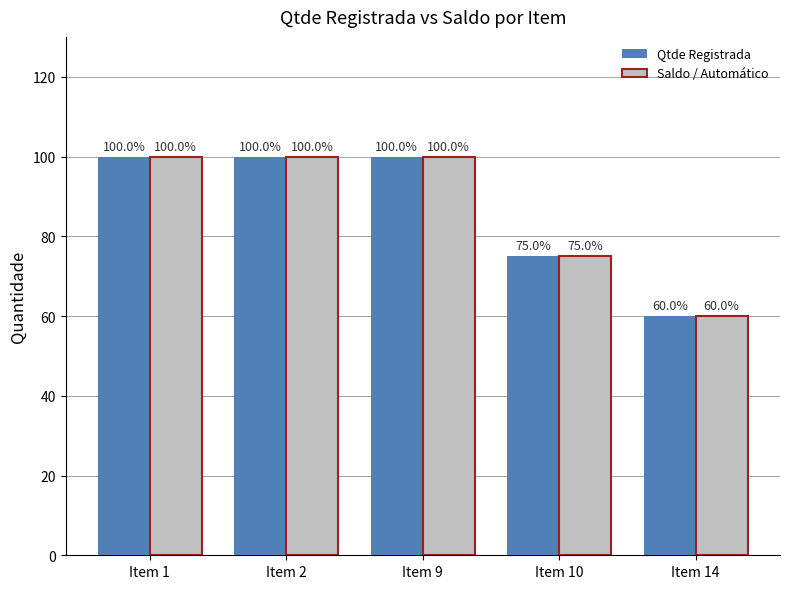

Which category has the lowest value in the Saldo / Automático series?

Item 14